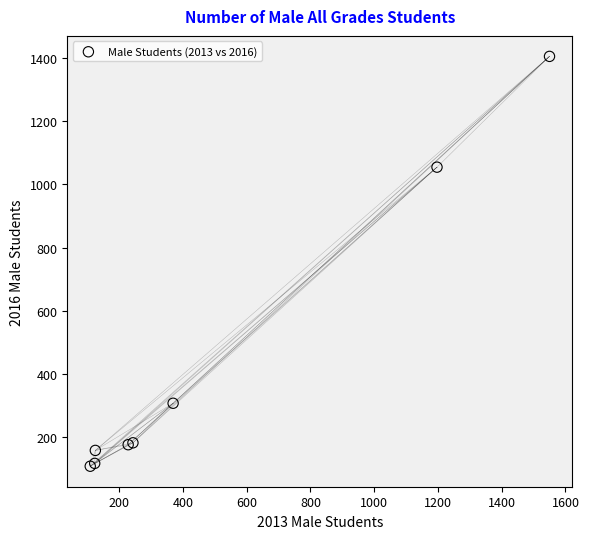

What Y value in the scatter plot is closest to 756?

1054